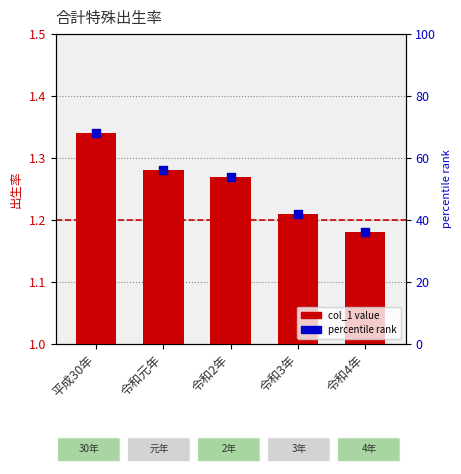

At how many categories does at least one series exceed 1?

5